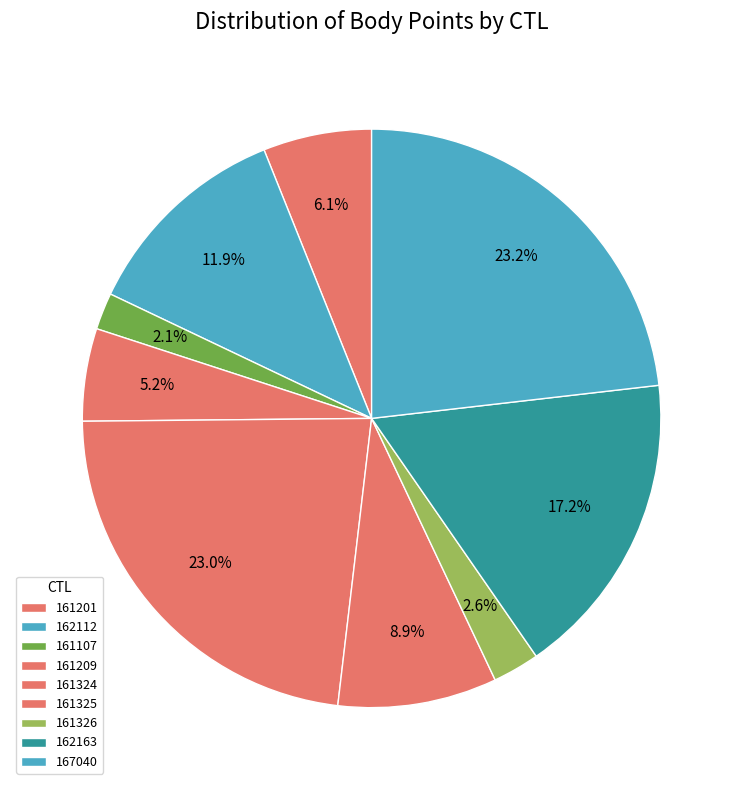

How many segments does this pie chart have?

9